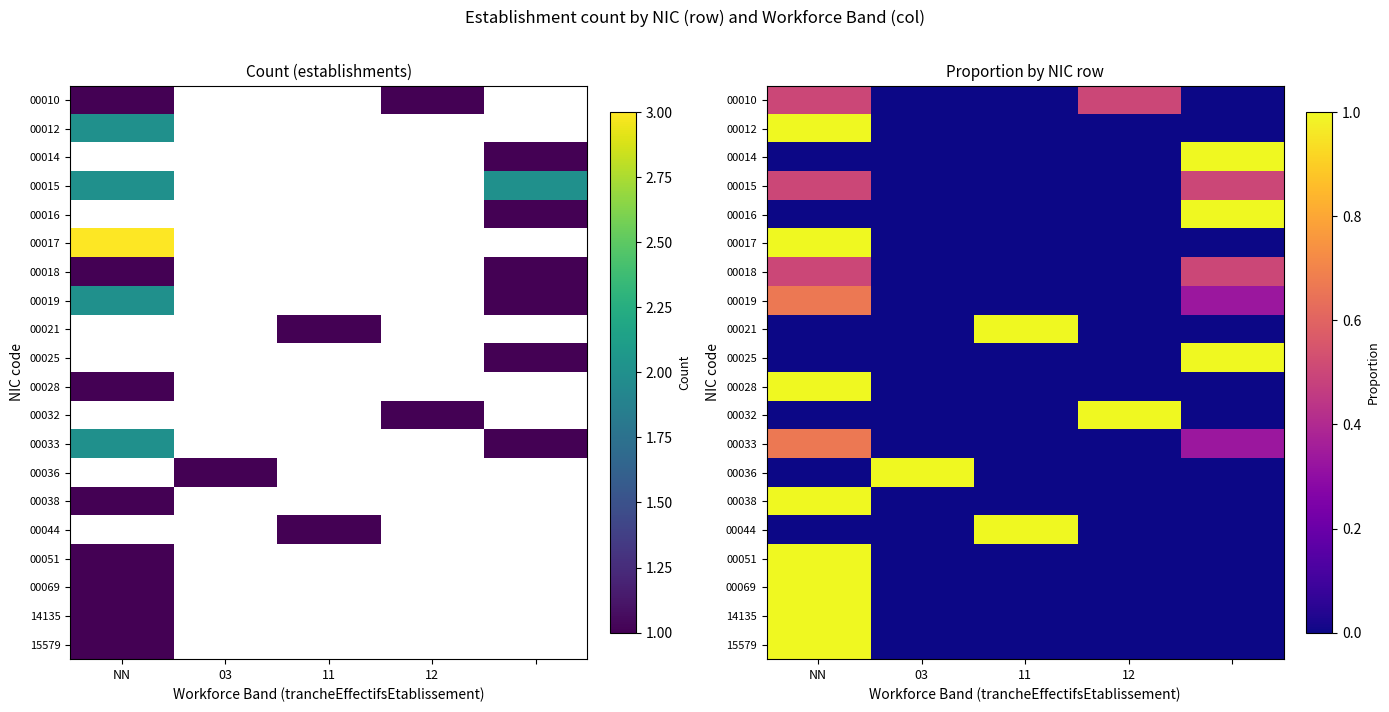

Between 4 and 12, which is larger?

12